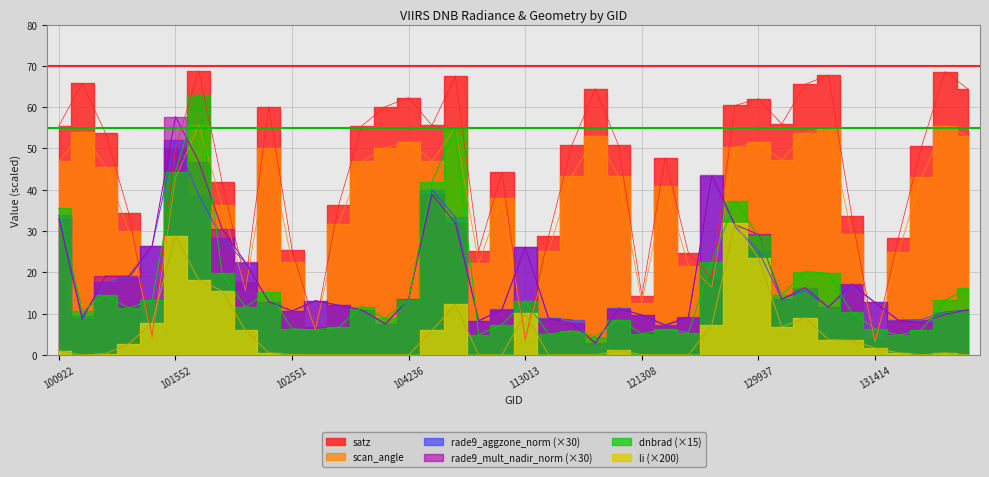

What is the difference between the rade9_mult_nadir_norm values at 122178 and 129937?

20.0